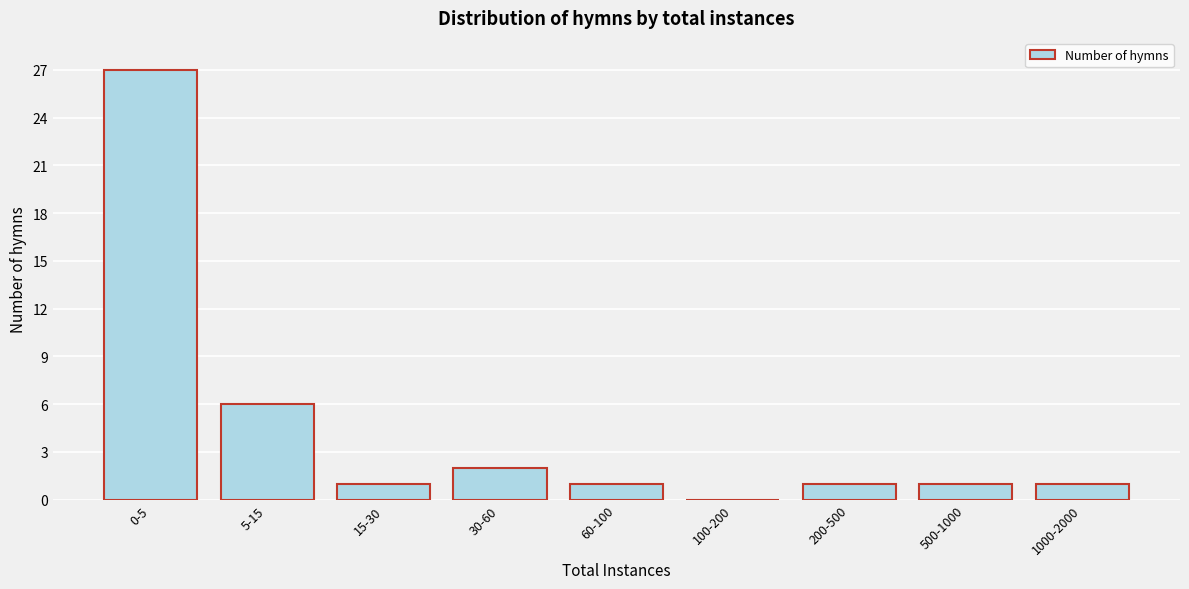

Reading left to right, what are all the values shown in this chart?

0-5=27	5-15=6	15-30=1	30-60=2	60-100=1	100-200=0	200-500=1	500-1000=1	1000-2000=1